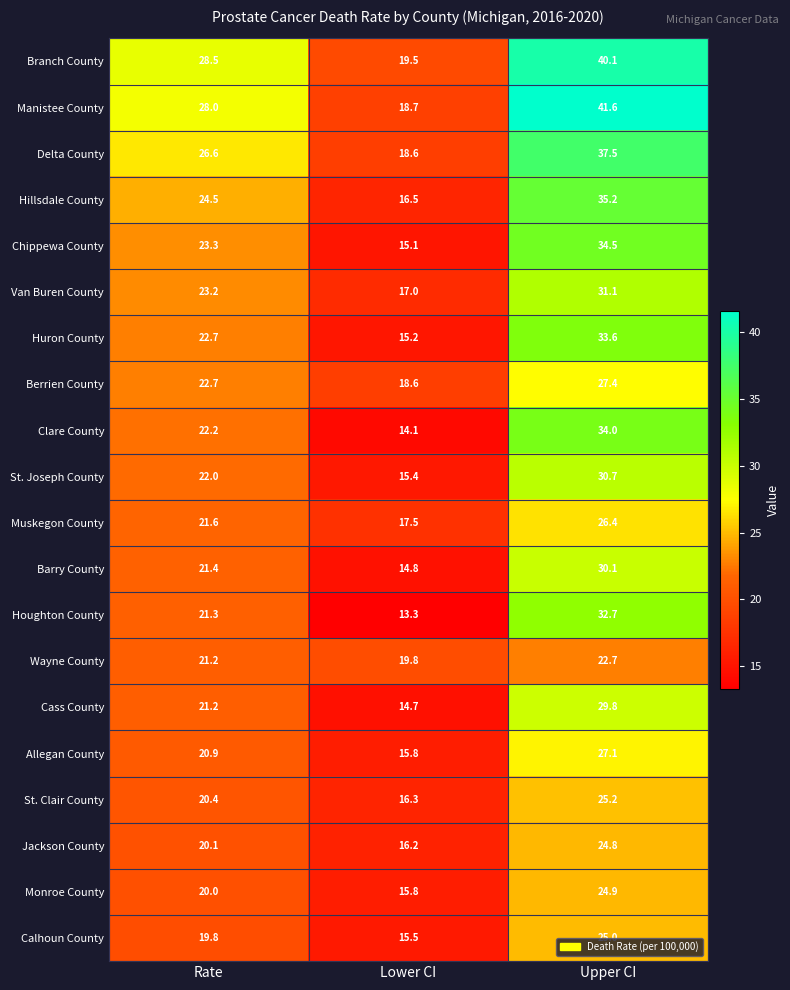

At how many categories does at least one series exceed 25?

2